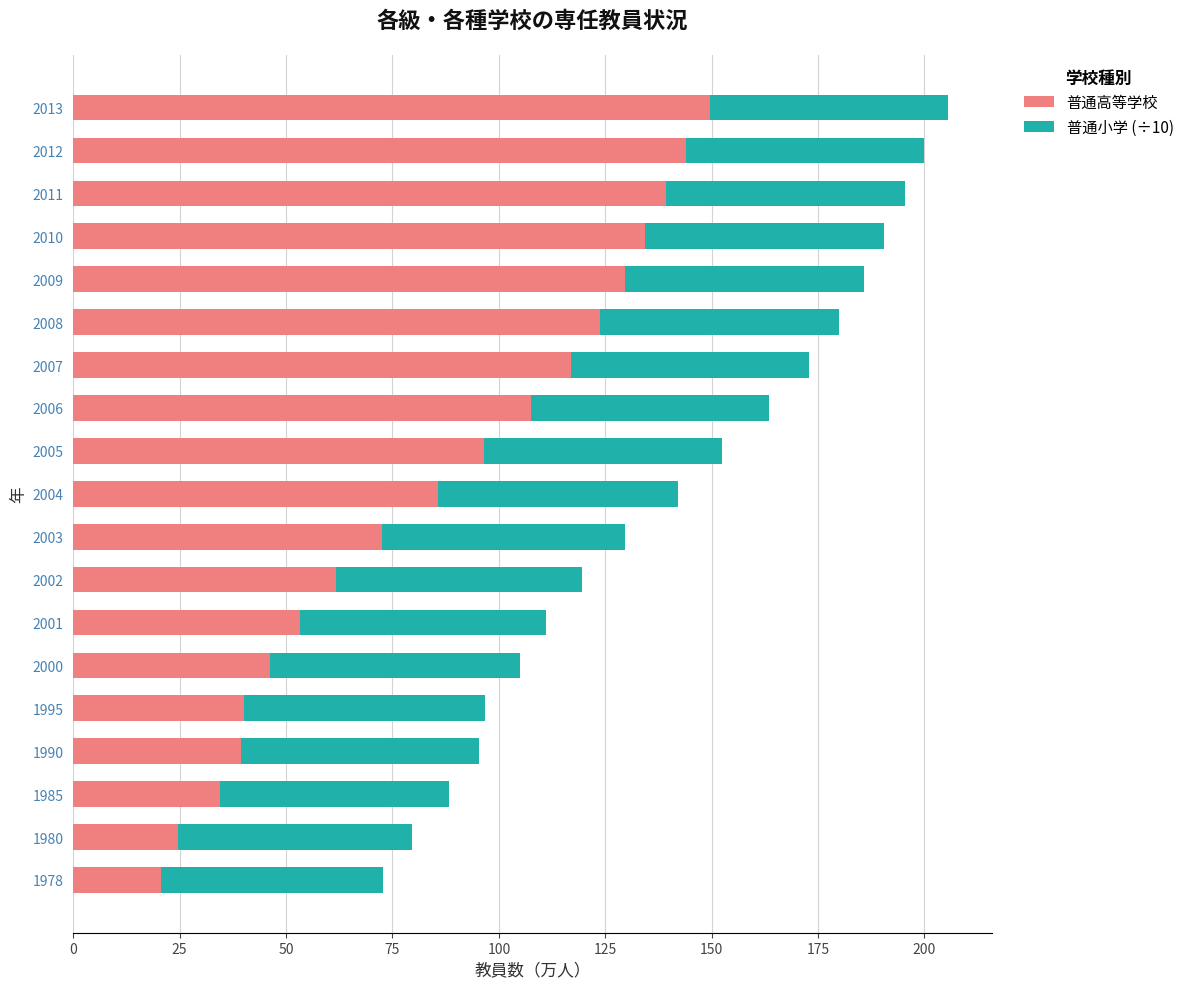

What is the difference between the maximum and second lowest values in the 普通高等学校 series?

125.0